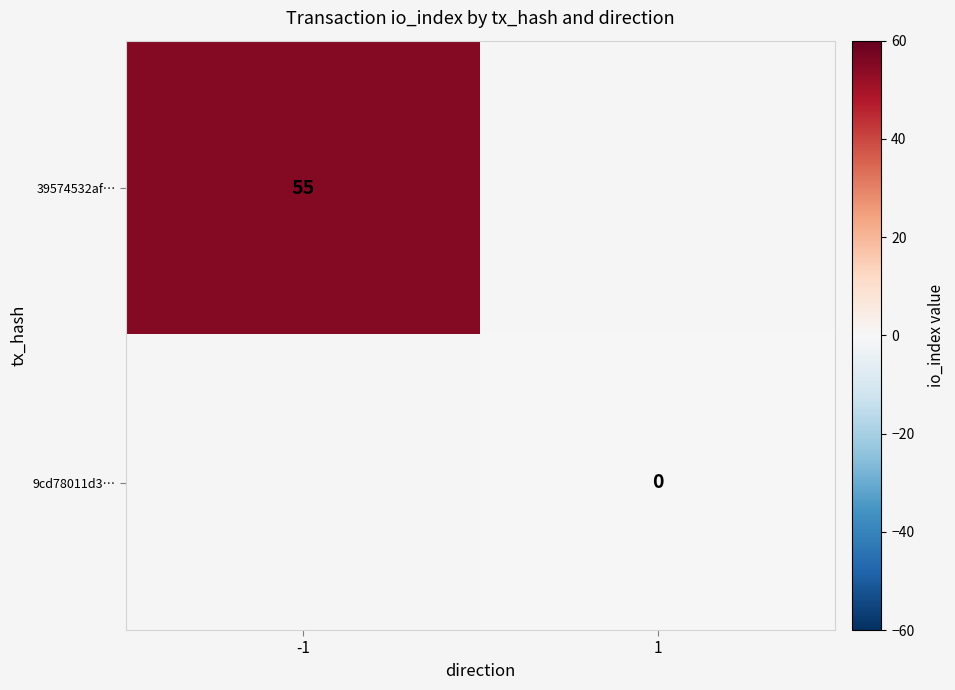

The 39574532af… series shows 88 at -1. True or false?

False